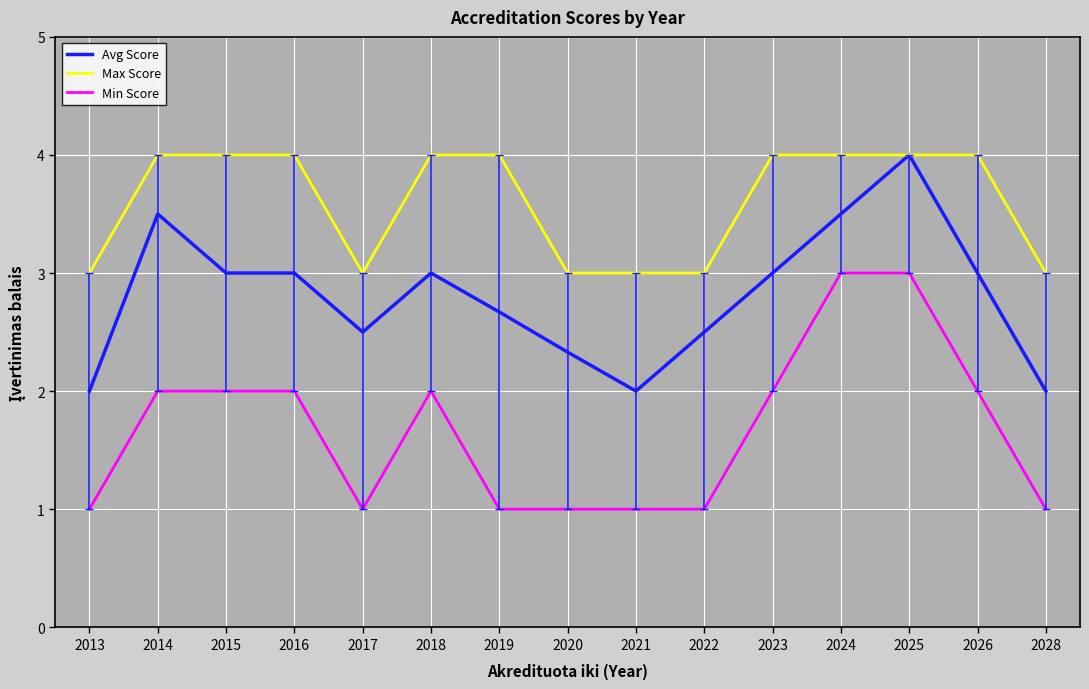

What are all the series names shown in the legend?

Avg Score, Max Score, Min Score